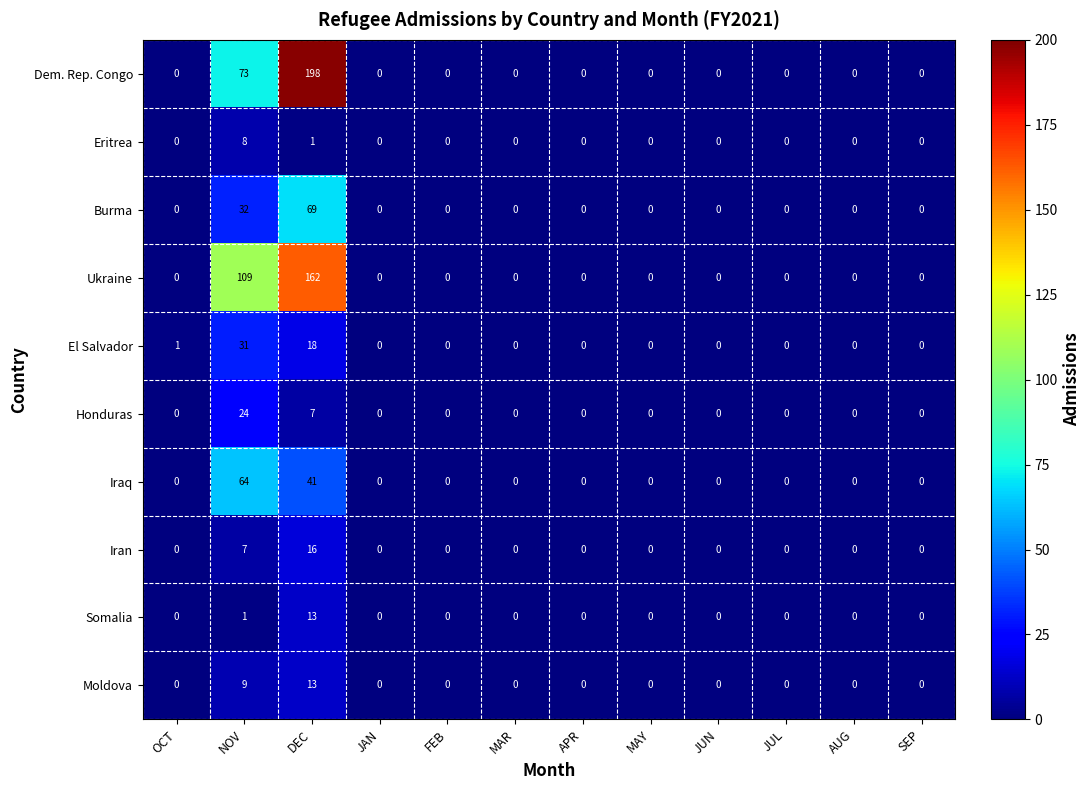

The Iraq series shows 0 at JAN. True or false?

True